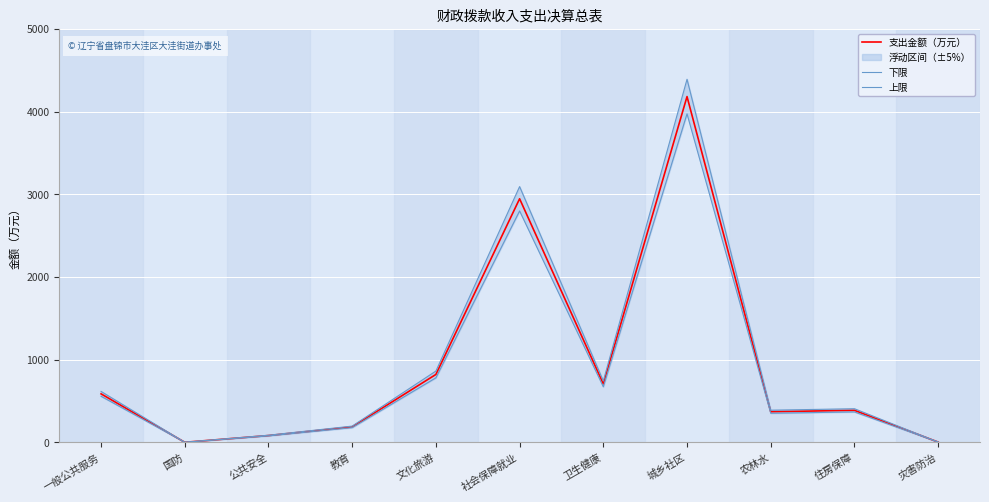

Reading right to left, extract all data points from this chart.

支出金额（万元）: 3.0	386.9	370.0	4180.6	706.7	2944.9	820.7	186.8	81.9	0.7	586.1
下限: 2.8	367.6	351.5	3971.6	671.4	2797.6	779.7	177.5	77.8	0.6	556.8
上限: 3.2	406.3	388.5	4389.6	742.0	3092.1	861.7	196.2	86.0	0.7	615.4